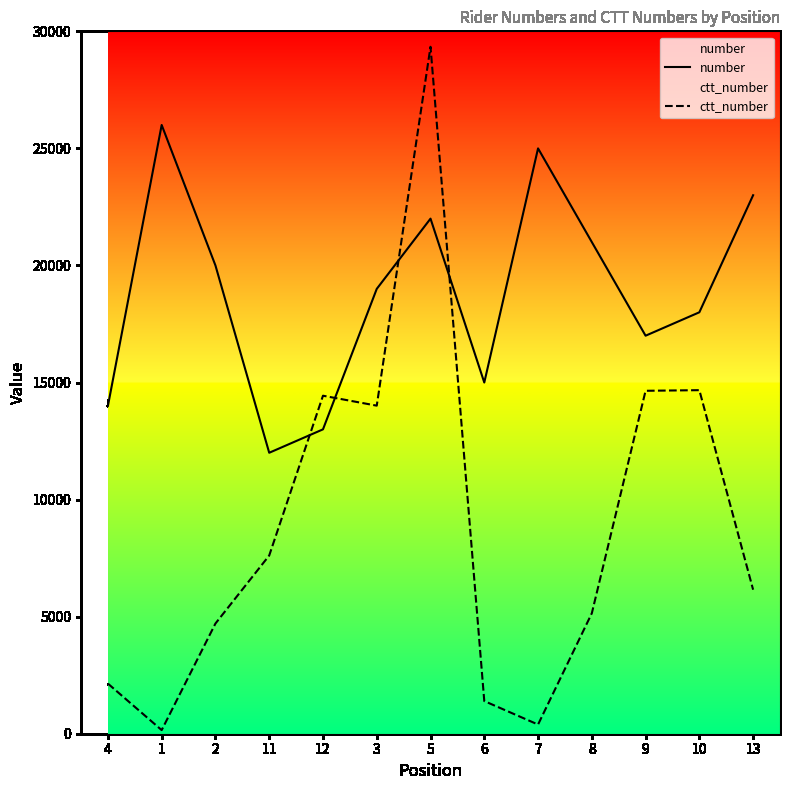

True or false: ctt_number has more than 1 points higher than both neighbors.

True